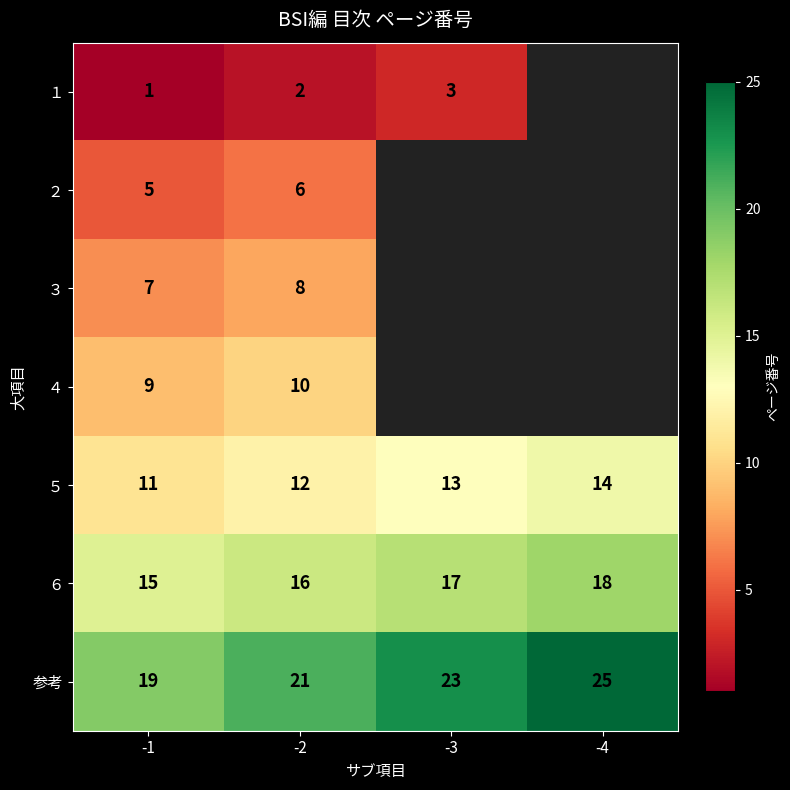

What is the sum of the ５ values at -3 and -1?

24